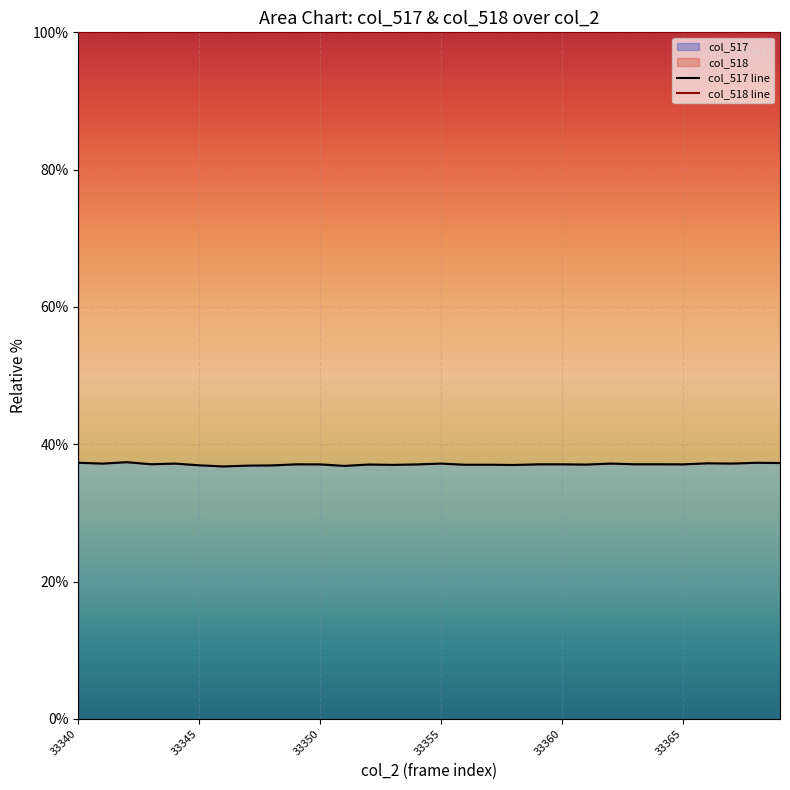

What is the average value of the col_518 line series?

100.0